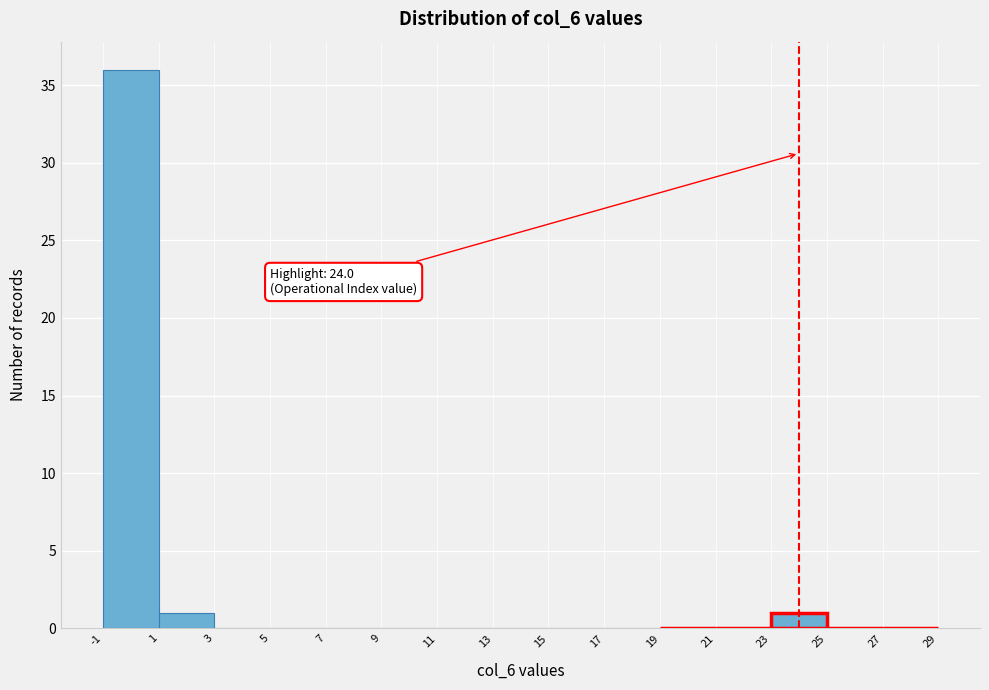

Over which range of the x-axis is the bar tallest?

-1 to 1